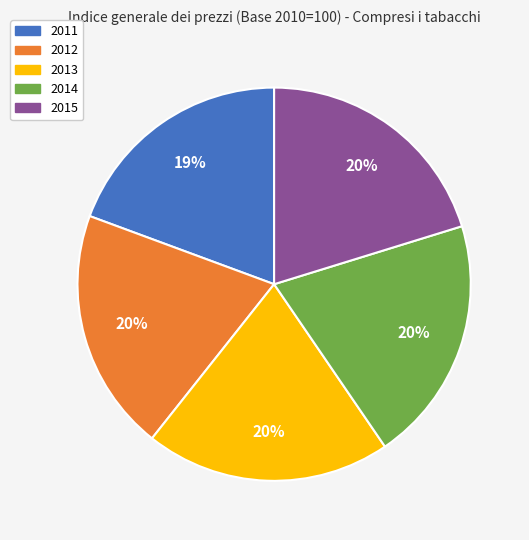

What is the smallest slice in the pie chart?

2011